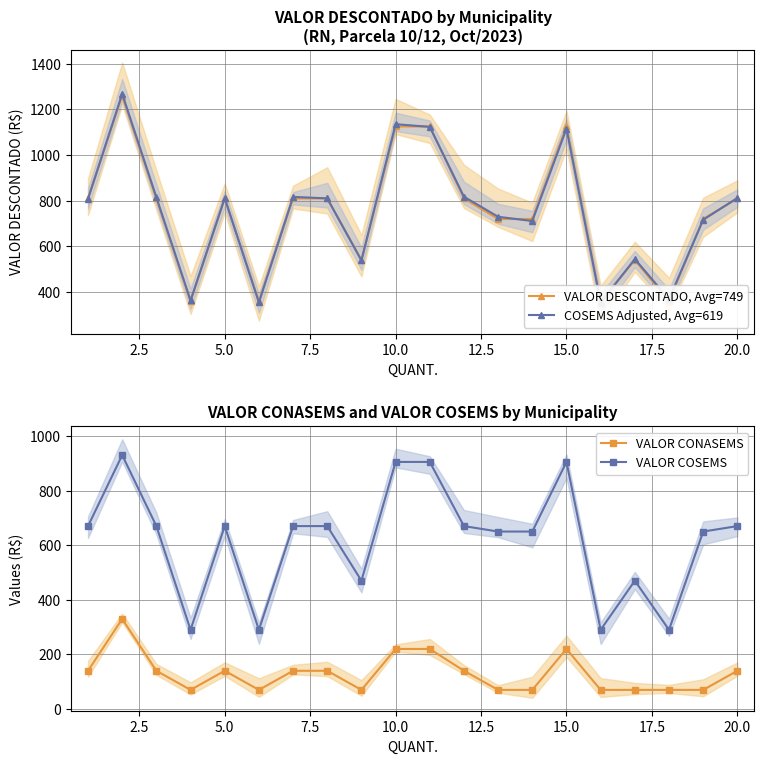

What are all the series names shown in the legend?

VALOR DESCONTADO, Avg=749, COSEMS Adjusted, Avg=619, VALOR CONASEMS, VALOR COSEMS